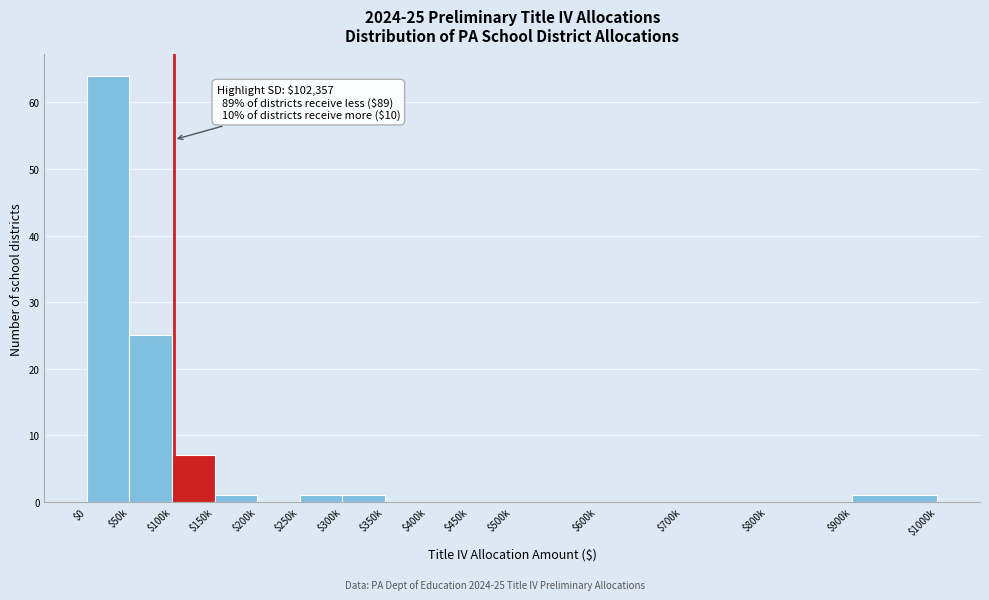

What is the sum of all values?

100